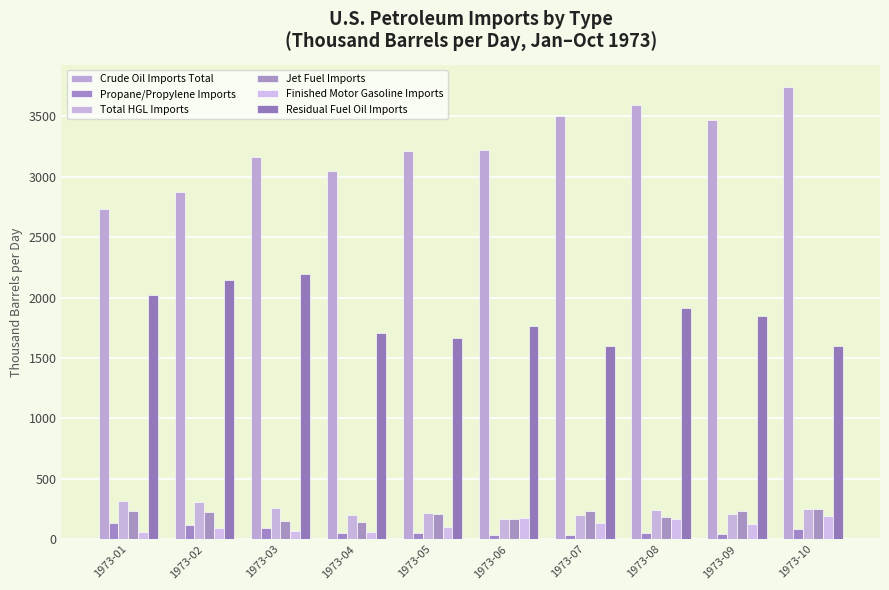

Which series has the widest spread of values?

Crude Oil Imports Total